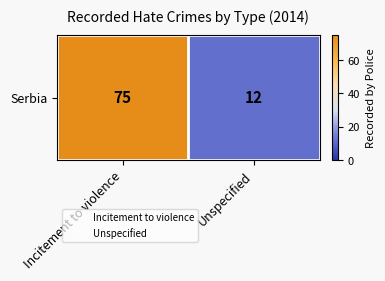

Which has a higher value, Incitement to violence or Unspecified?

Incitement to violence